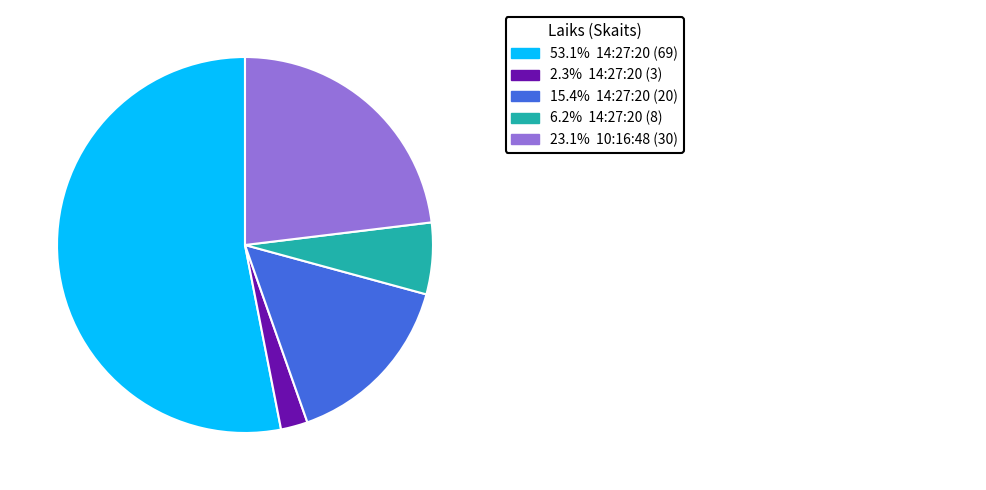

Is there a majority slice in this chart?

Yes